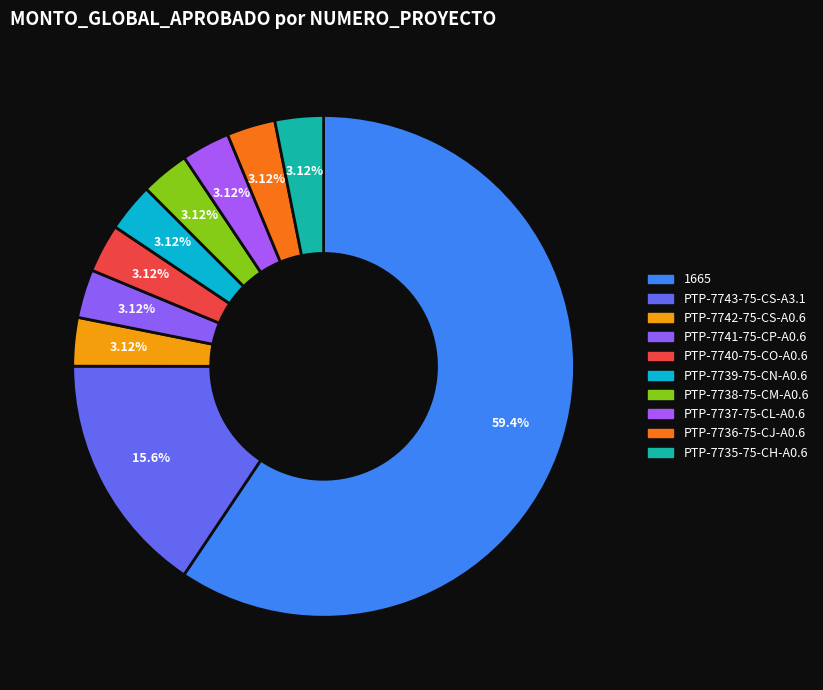

How many segments does this pie chart have?

10